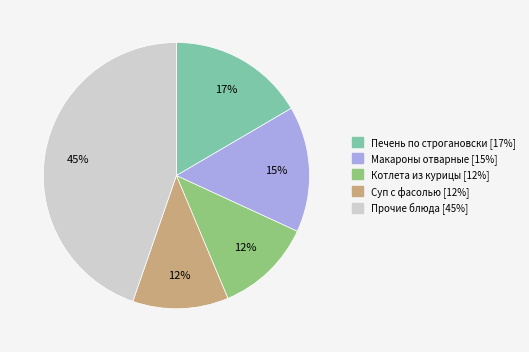

To the nearest percent, what is the difference between the largest and smallest slice percentages?

33%